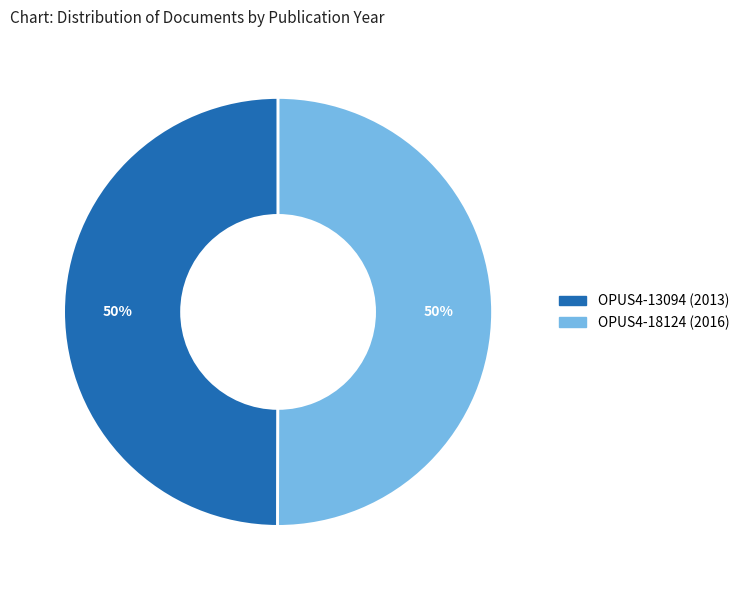

To the nearest percent, what percentage of the pie is OPUS4-18124?

50%